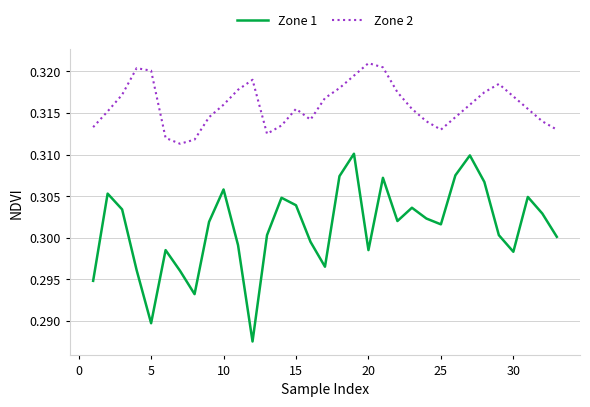

True or false: Zone 1 and Zone 2 intersect in this chart.

False